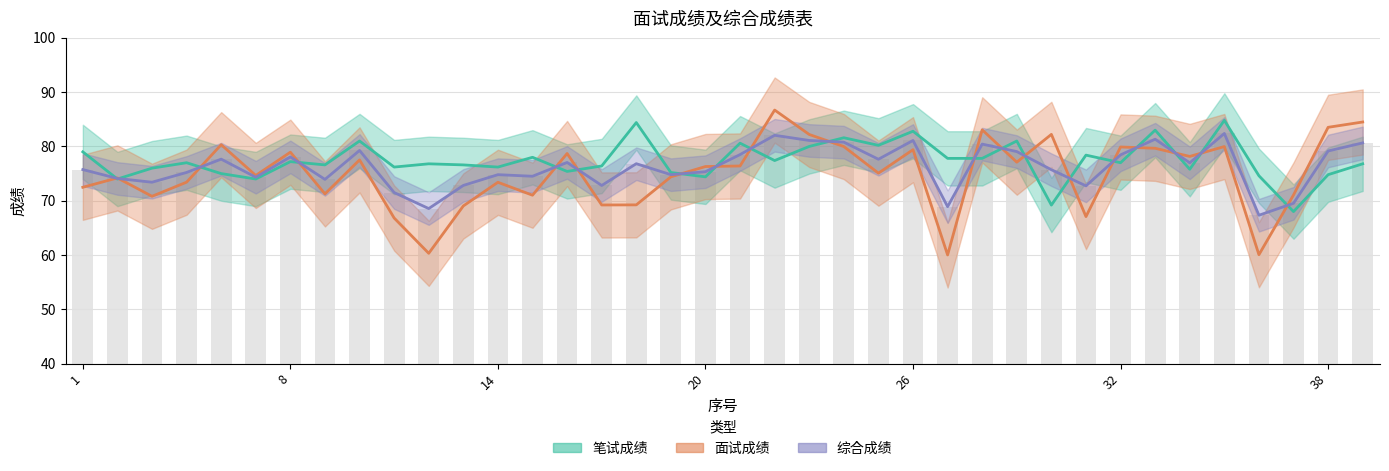

Rank the series by their maximum value, from highest to lowest.

面试成绩, 笔试成绩, 综合成绩